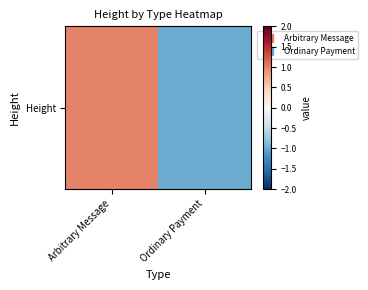

What is the difference between the maximum and minimum values?

2.0